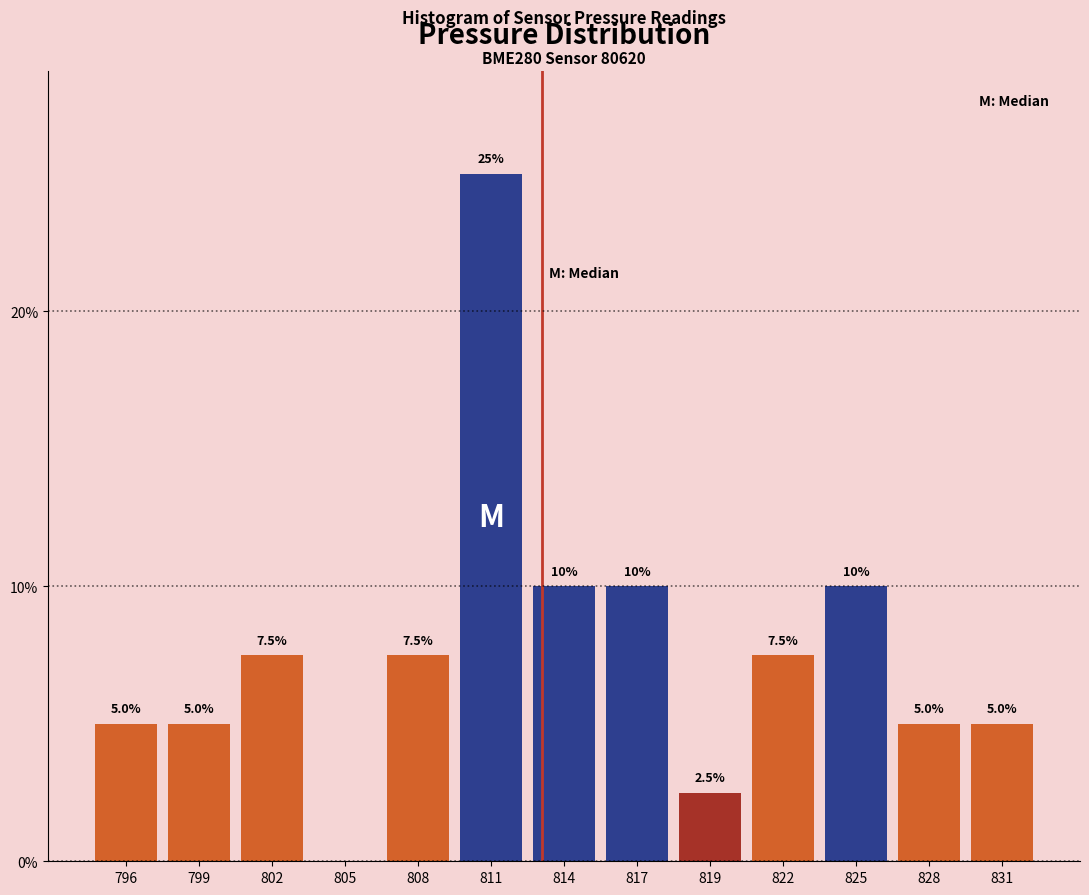

Reading left to right, transcribe all the data shown in this chart.

796=5.0	799=5.0	802=7.5	805=0.0	808=7.5	811=25.0	814=10.0	817=10.0	819=2.5	822=7.5	825=10.0	828=5.0	831=5.0